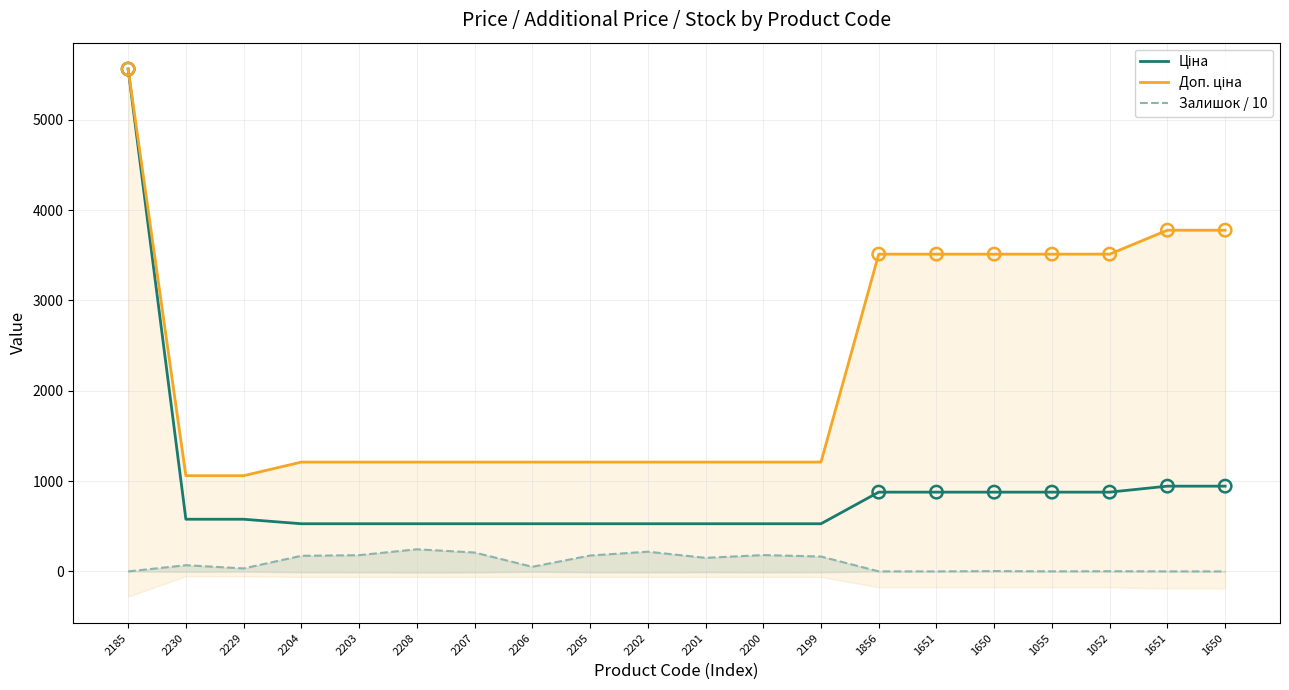

Is the value of Ціна at 2202 greater than the value of Доп. ціна at 1651?

No